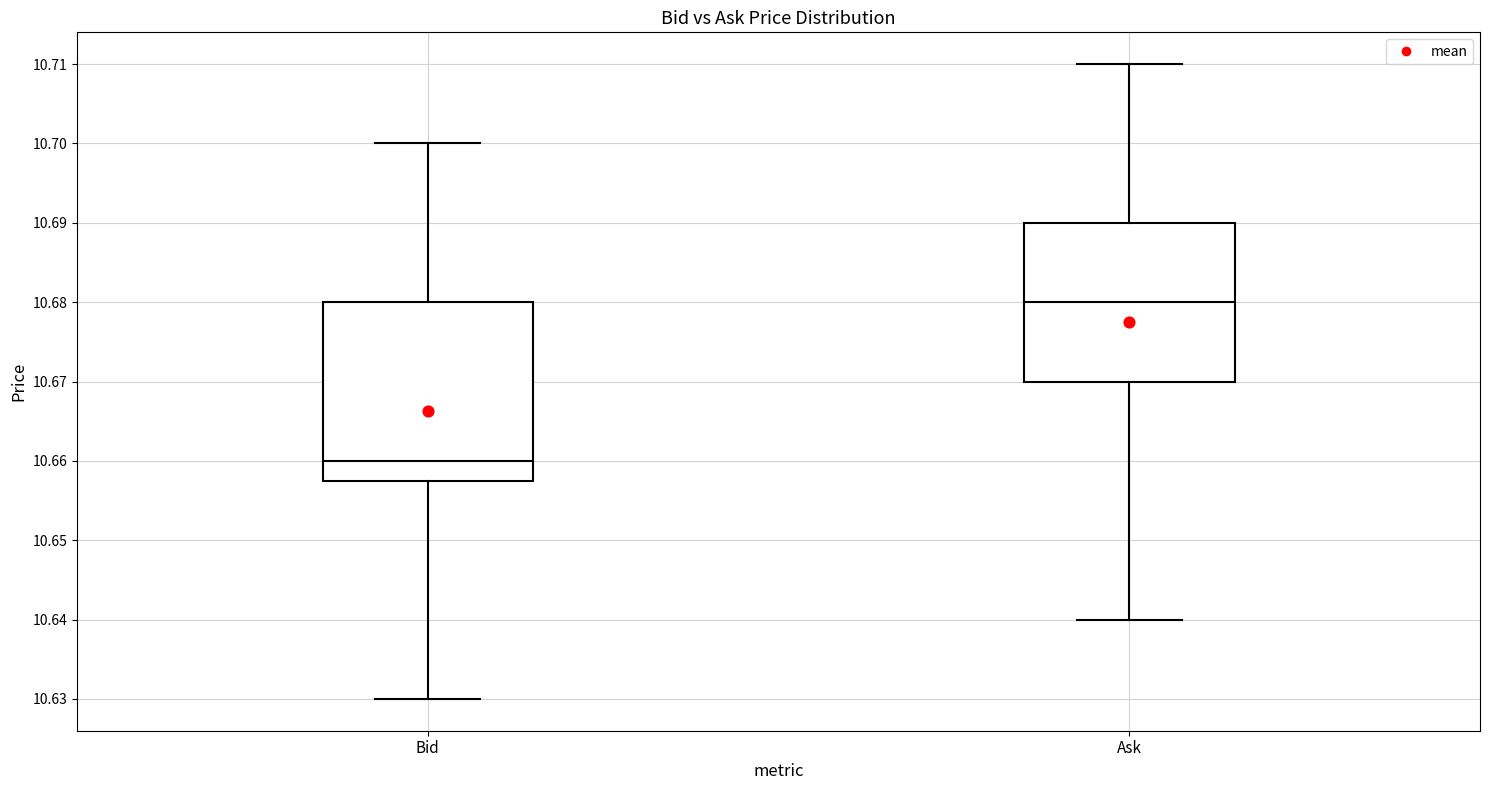

Which box's median line is the lowest?

Bid